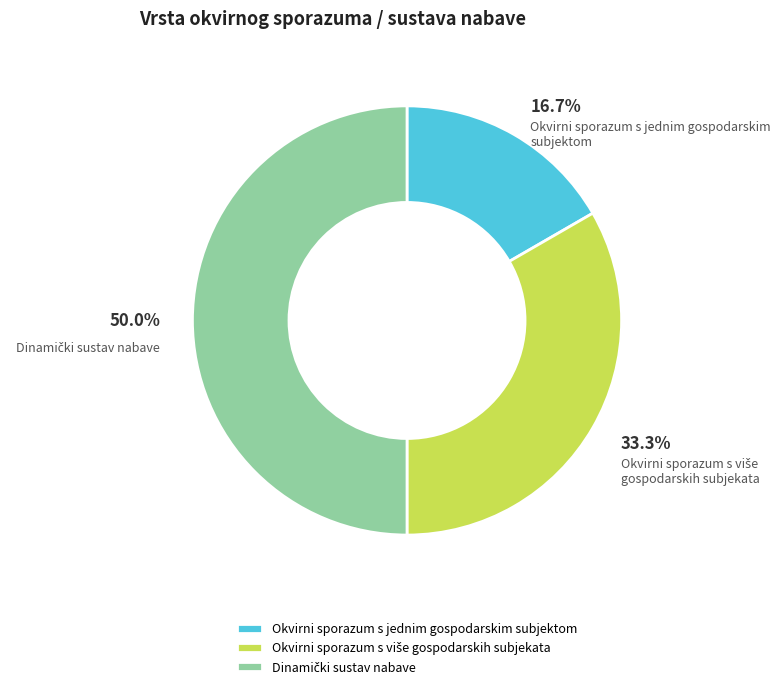

What percentage is NOT represented by Okvirni sporazum s jednim gospodarskim subjektom?

83.3%